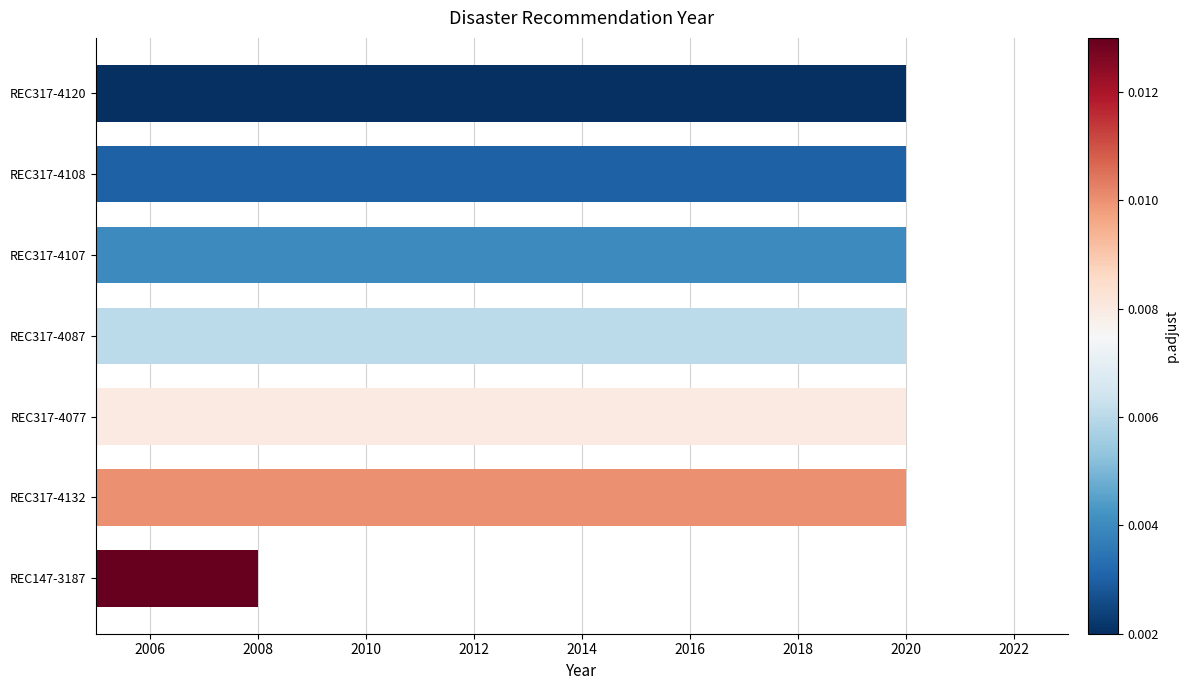

What is the difference between the maximum and minimum values?

12